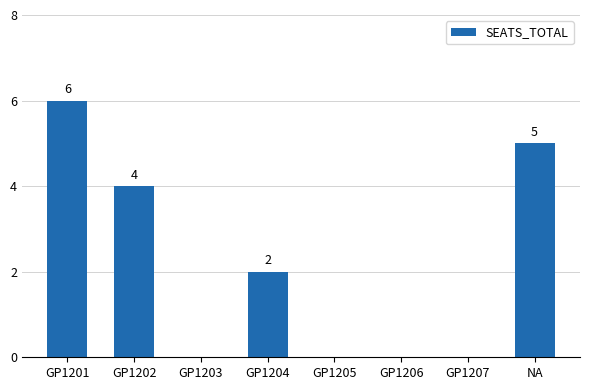

Which category has the highest value across all series?

GP1201